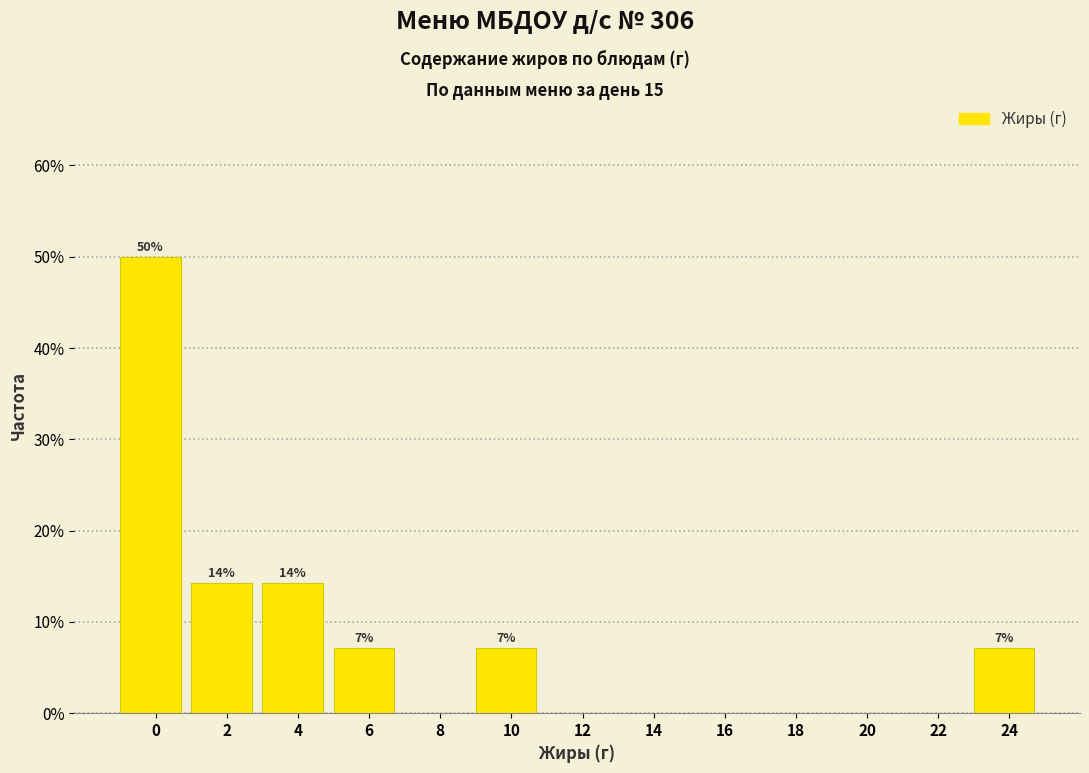

Reading right to left, list all the values displayed in this chart.

24=7.1	22=0.0	20=0.0	18=0.0	16=0.0	14=0.0	12=0.0	10=7.1	8=0.0	6=7.1	4=14.3	2=14.3	0=50.0